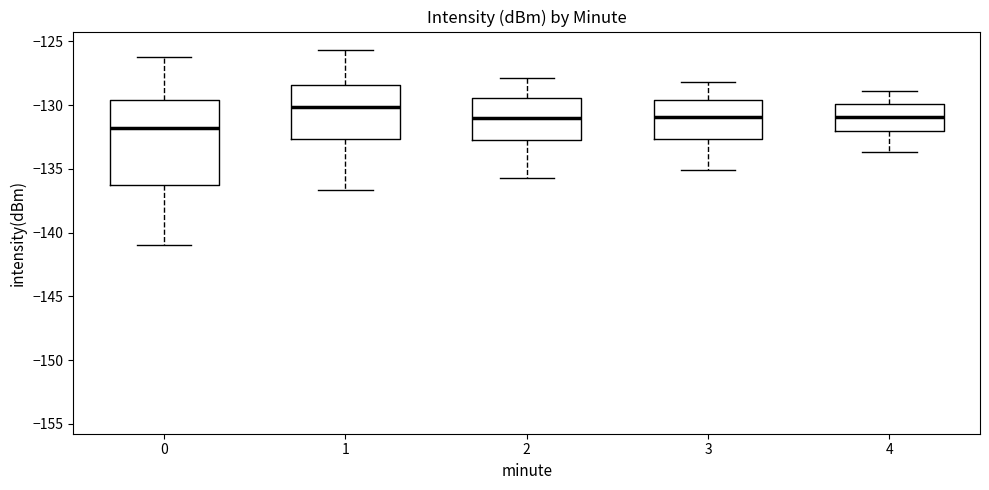

Where does the median line of the box at x = 4 sit on the y-axis? The values are not printed on the chart, so give them approximately, as read against the axis.

-131.0